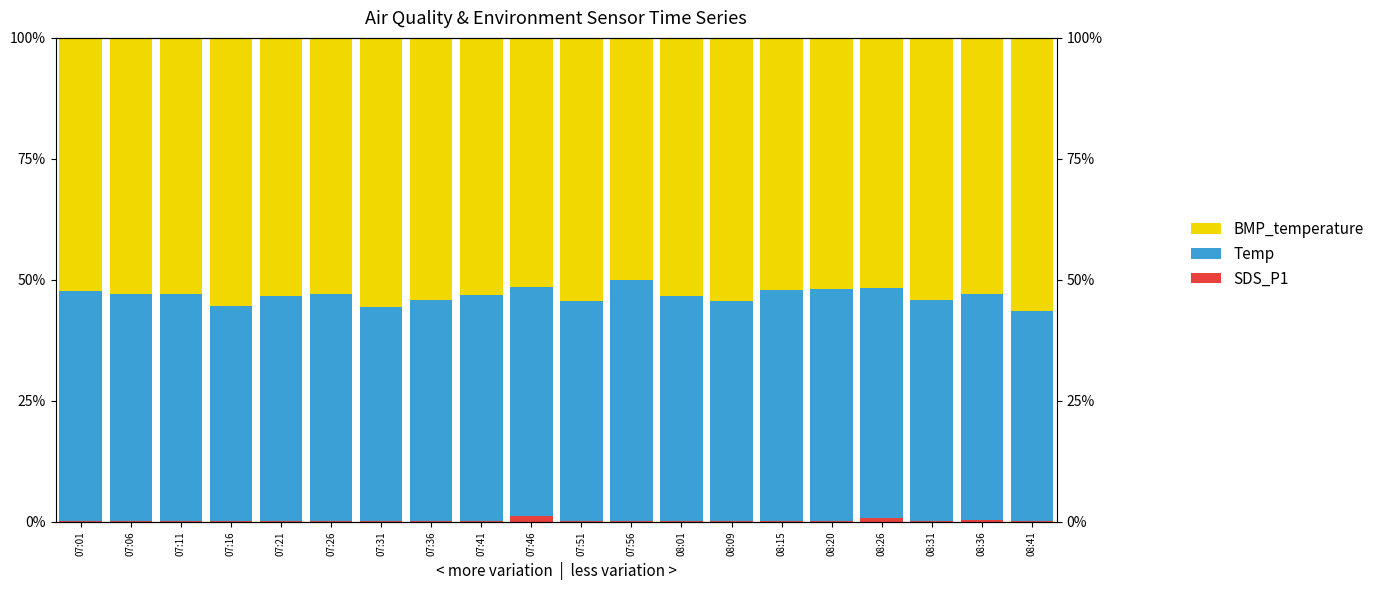

Where is Temp nearest to the value 46?

07:36